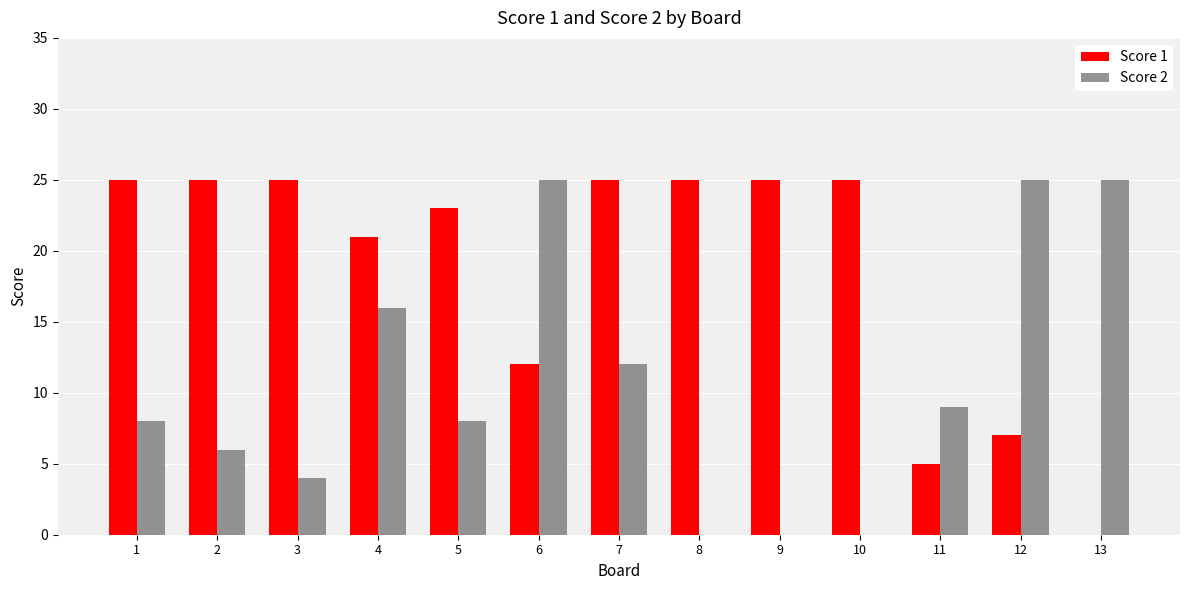

True or false: Score 1 has a value of 25 at 7.

True